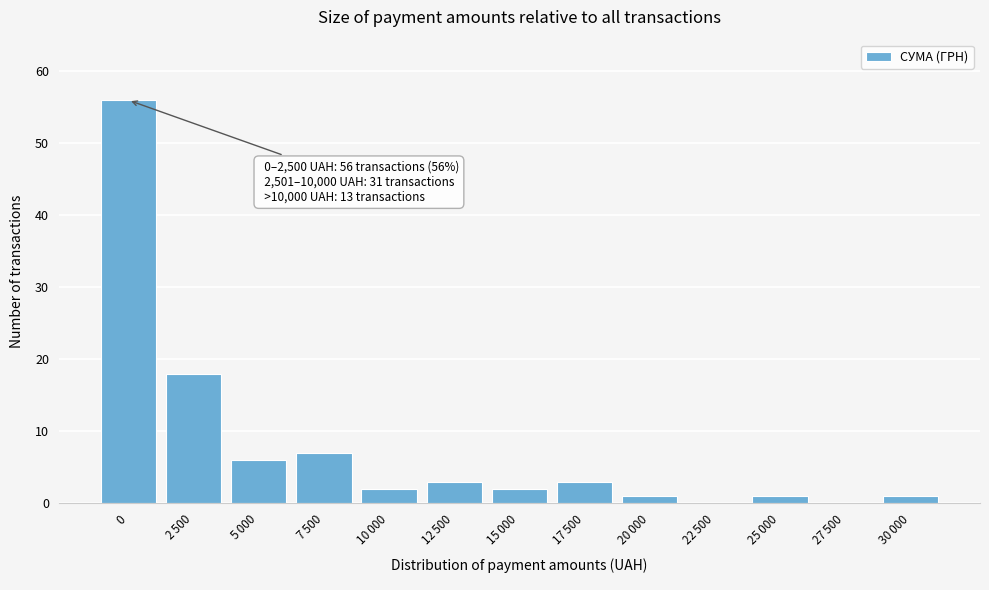

What is the sum of all values?

100